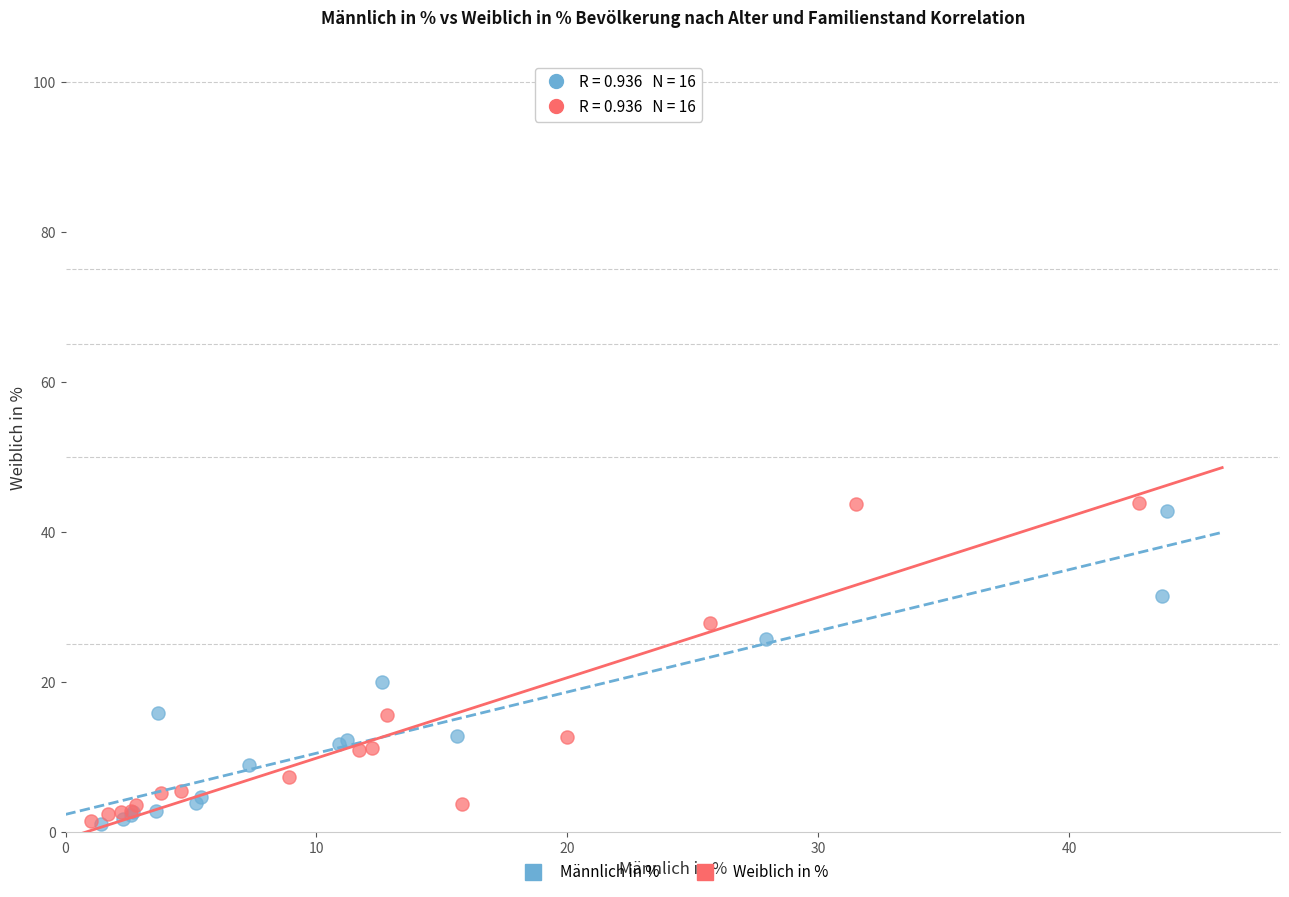

Which series has the widest spread of Y values?

Weiblich in %